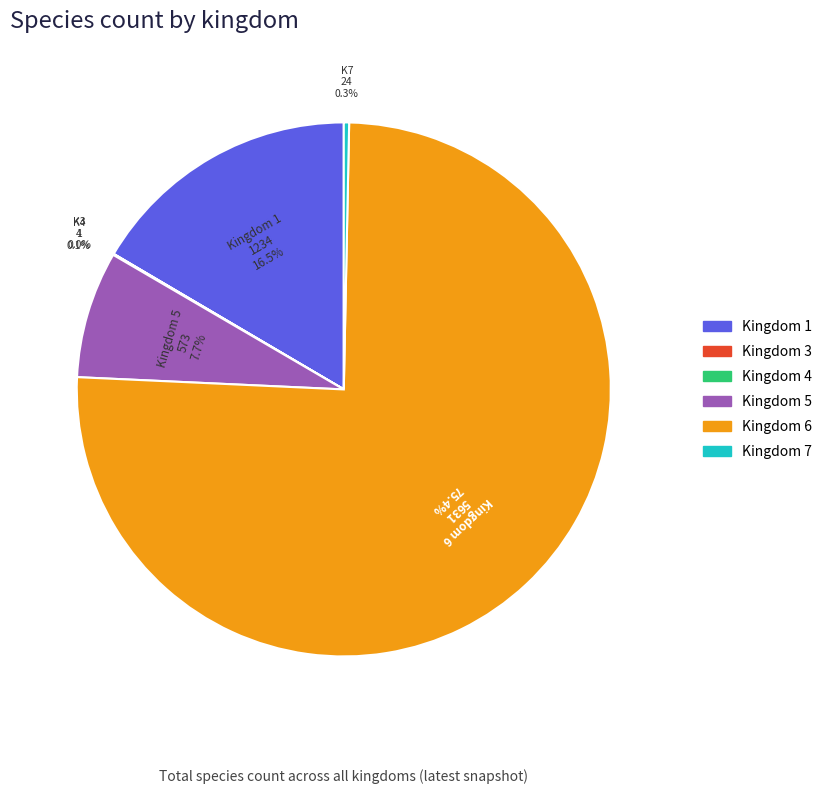

Does any single category account for the majority?

Yes